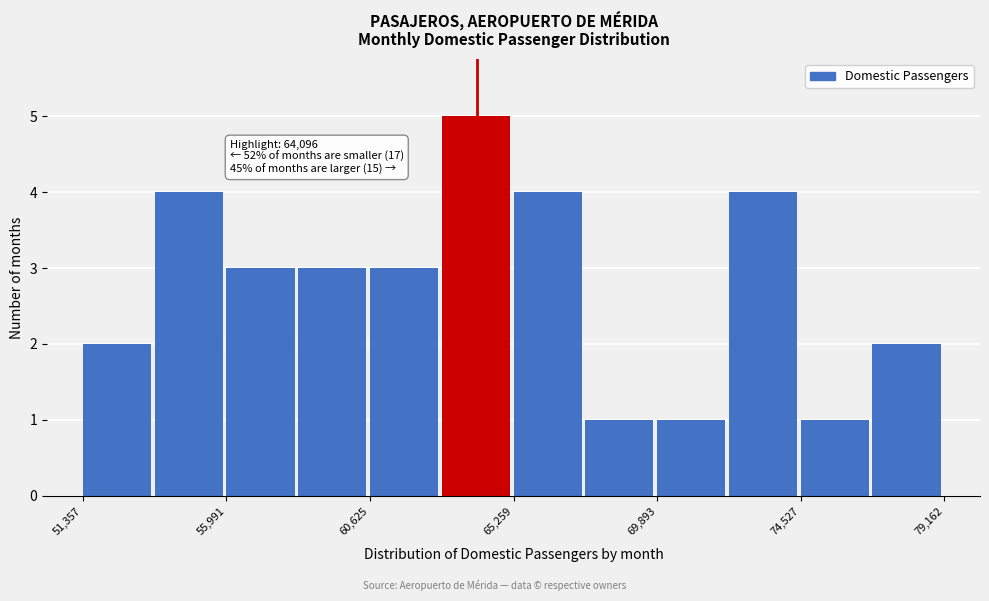

Which range on the x-axis has the tallest bar?

63000 to 65500